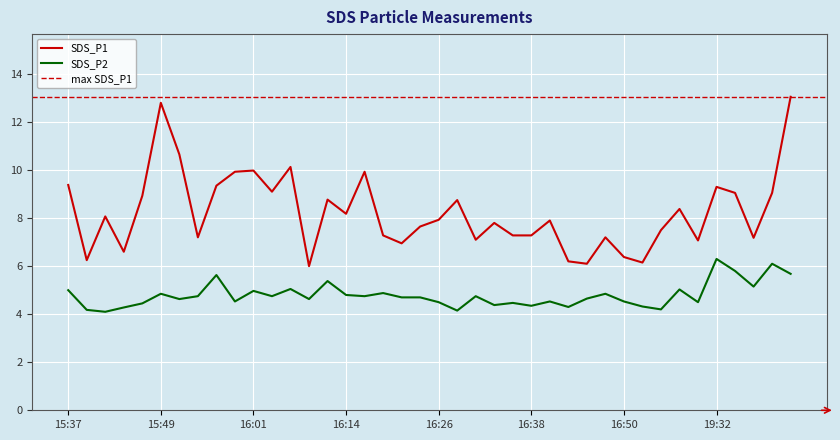

What is the difference between the maximum and minimum values in the SDS_P2 series?

2.2